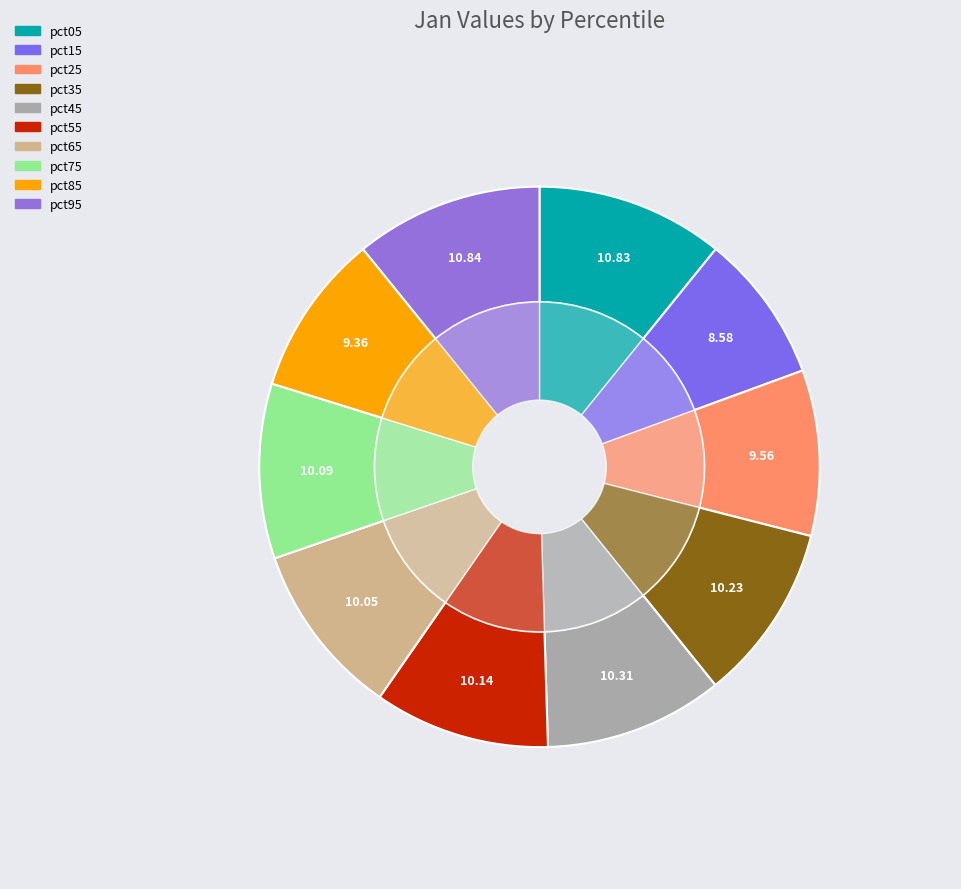

Is pct35 the majority of the pie?

No